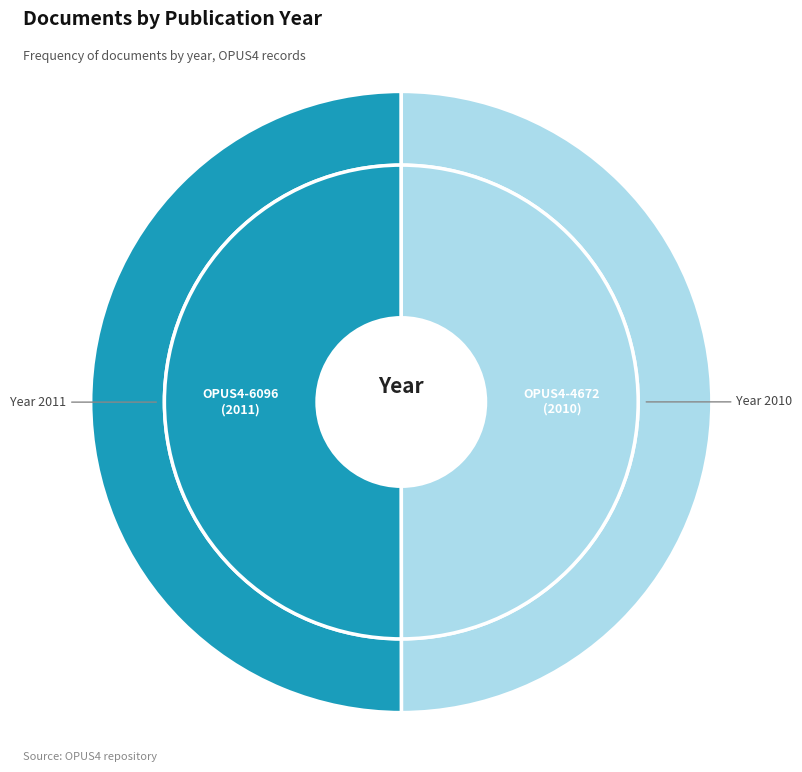

Is OPUS4-6096 the majority of the pie?

Yes